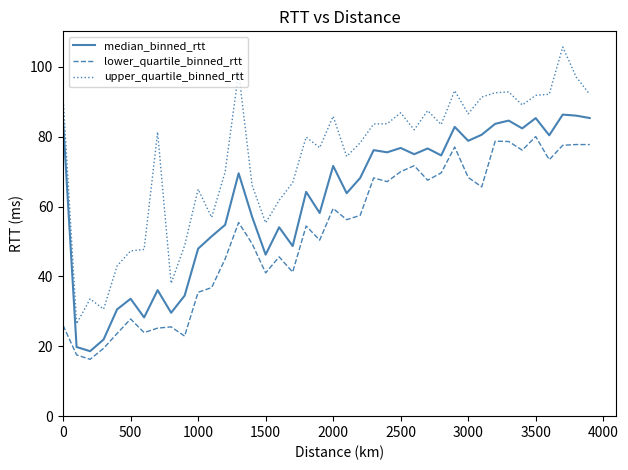

True or false: upper_quartile_binned_rtt and lower_quartile_binned_rtt cross at least once.

False